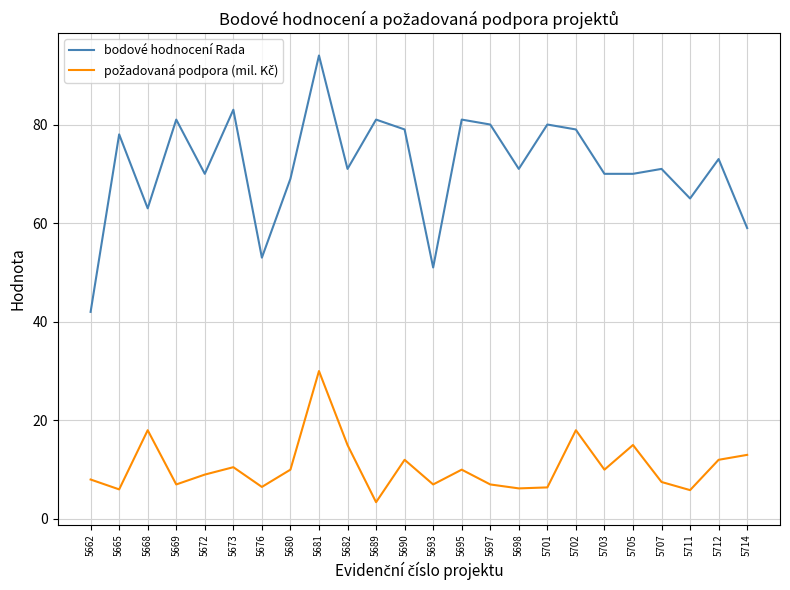

What is the difference between the highest and lowest values at 5681?

64.0